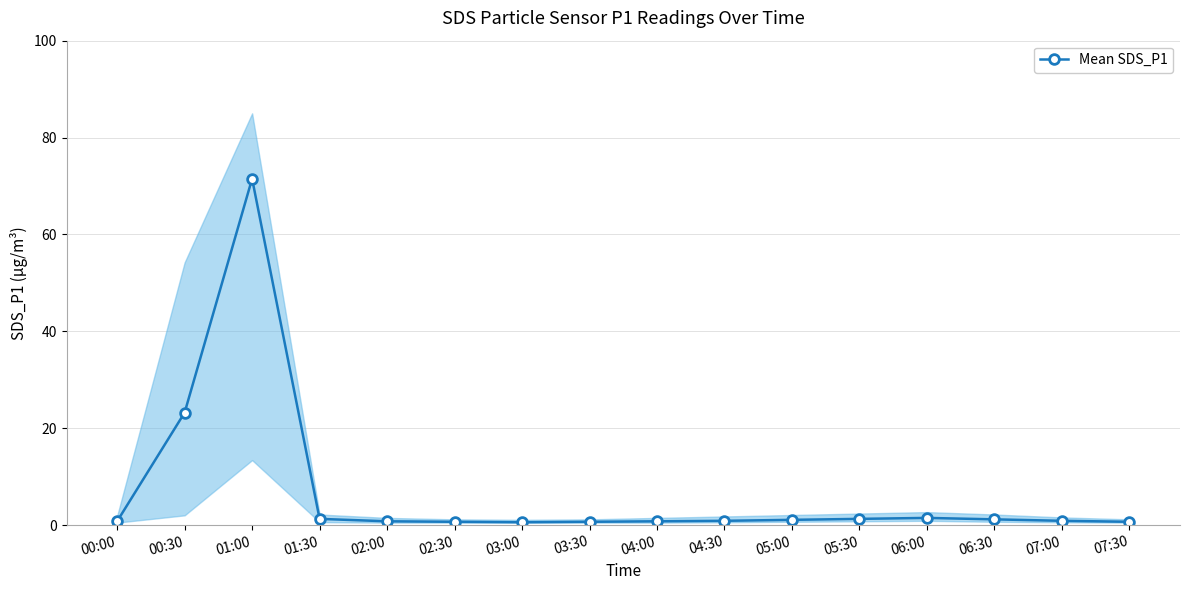

Reading left to right, list all the values displayed in this chart.

00:00=0.8	00:30=23.2	01:00=71.5	01:30=1.3	02:00=0.8	02:30=0.7	03:00=0.6	03:30=0.7	04:00=0.8	04:30=0.9	05:00=1.1	05:30=1.3	06:00=1.5	06:30=1.2	07:00=0.9	07:30=0.7